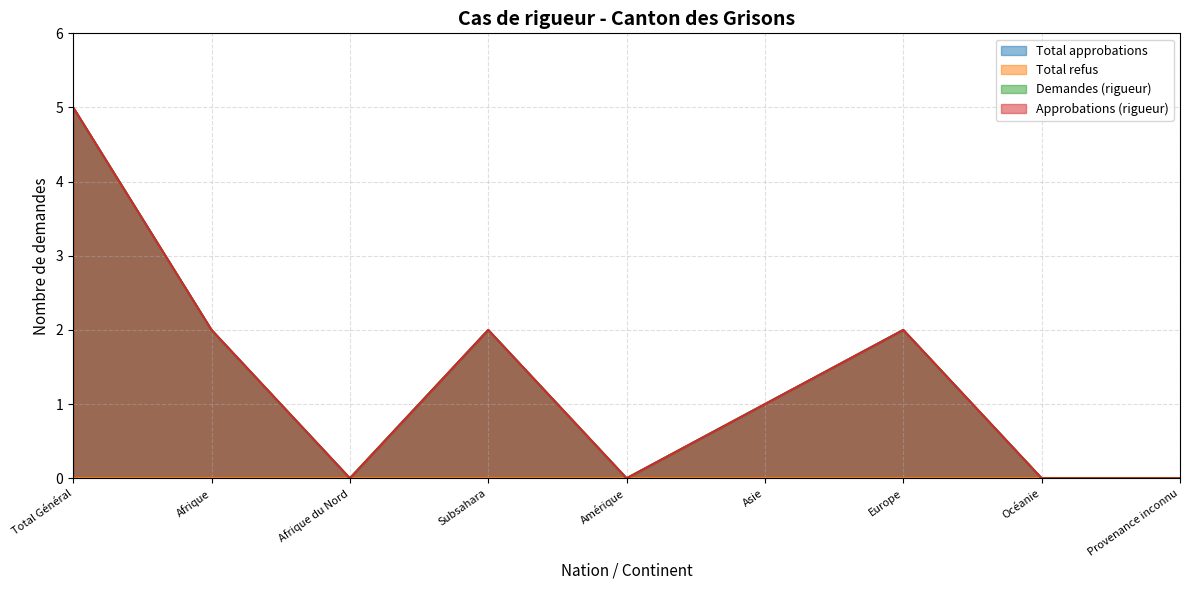

Does the chart display data point markers on the line(s)?

No